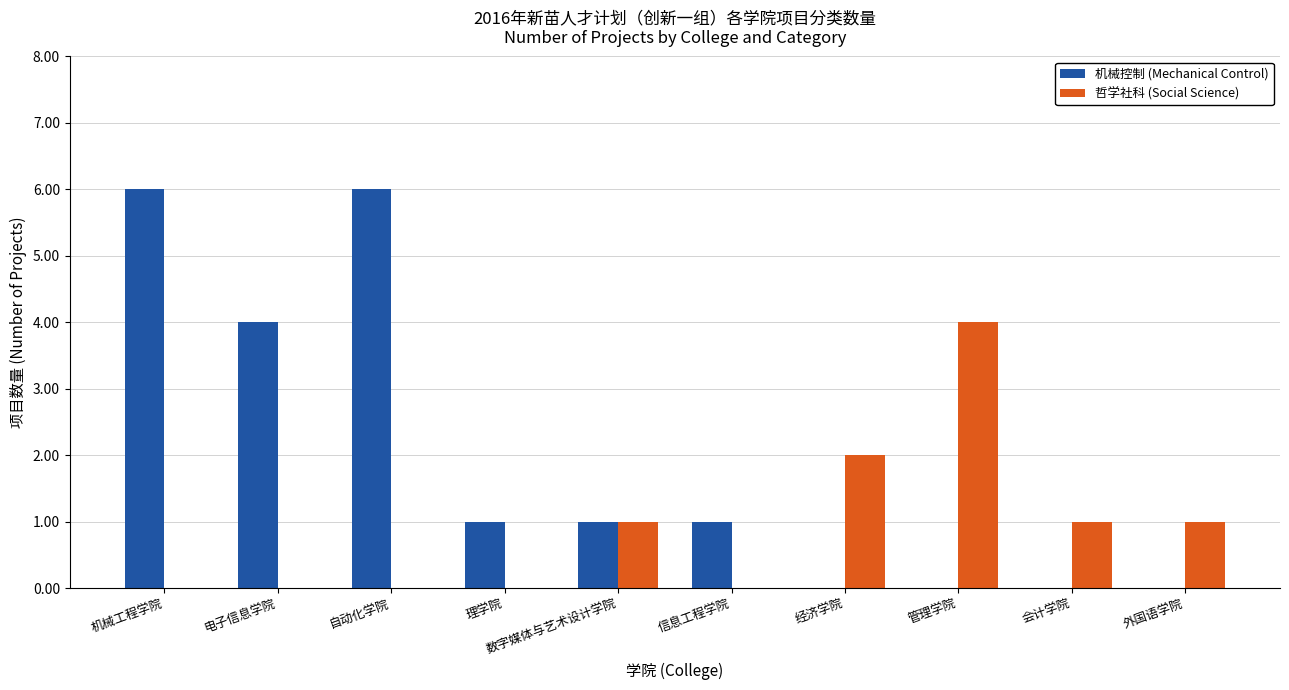

What is the maximum value shown in the chart?

6